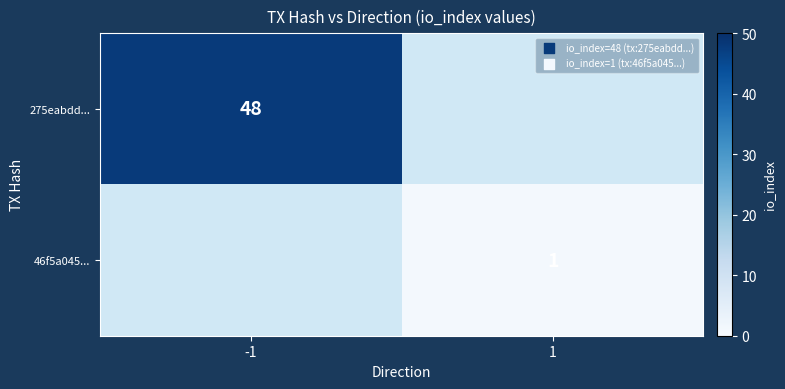

The 46f5a045... series shows 1.3 at 1. True or false?

False